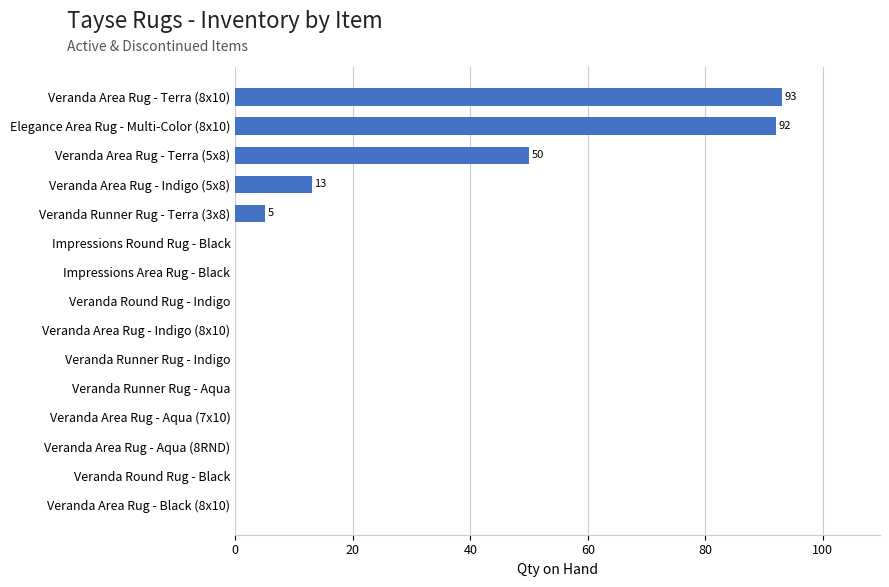

What is the sum of all values?

253